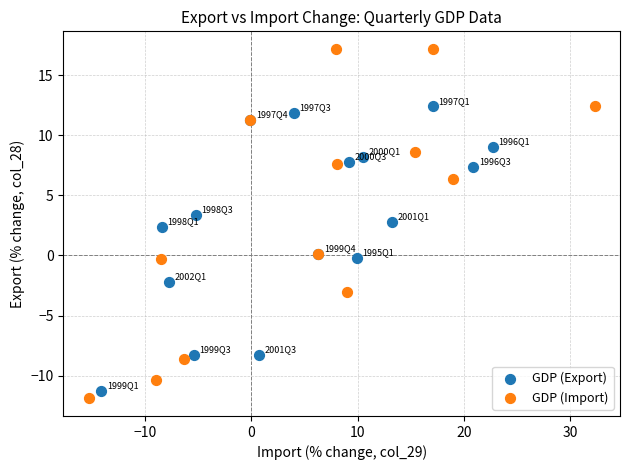

Which series contains the highest Y value?

GDP (Import)